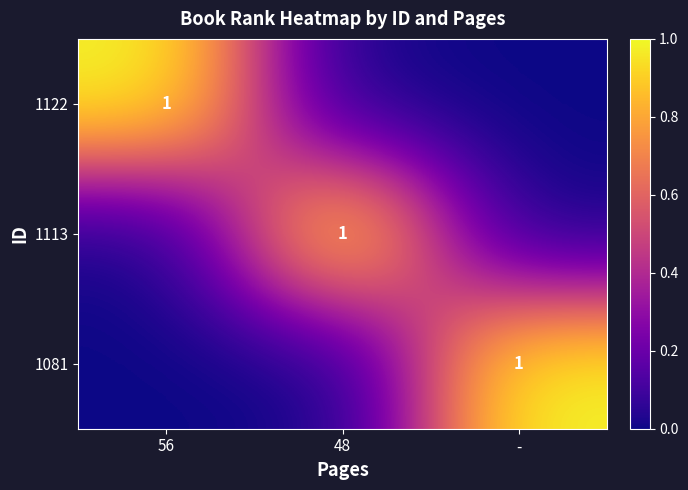

The value of 1122 at 56 is 2. True or false?

False